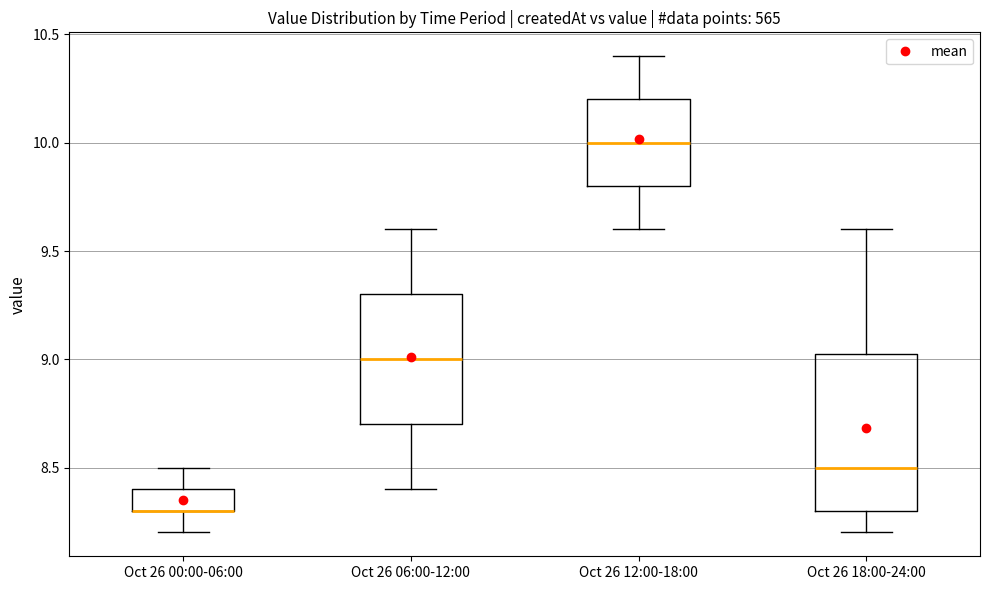

Reading left to right, transcribe this box plot: for each box, give where its median line is, the range the box spans, and where its two whiskers end, as read against the y-axis. The values are not printed on the chart, so give them approximately, as read against the axis.

Oct 26 00:00-06:00: median 8.30 (drawn on the box's lower edge), box 8.30 to 8.40, whiskers 8.20 to 8.50
Oct 26 06:00-12:00: median 9.00, box 8.70 to 9.30, whiskers 8.40 to 9.60
Oct 26 12:00-18:00: median 10.00, box 9.80 to 10.20, whiskers 9.60 to 10.40
Oct 26 18:00-24:00: median 8.50, box 8.30 to 9.05, whiskers 8.20 to 9.60